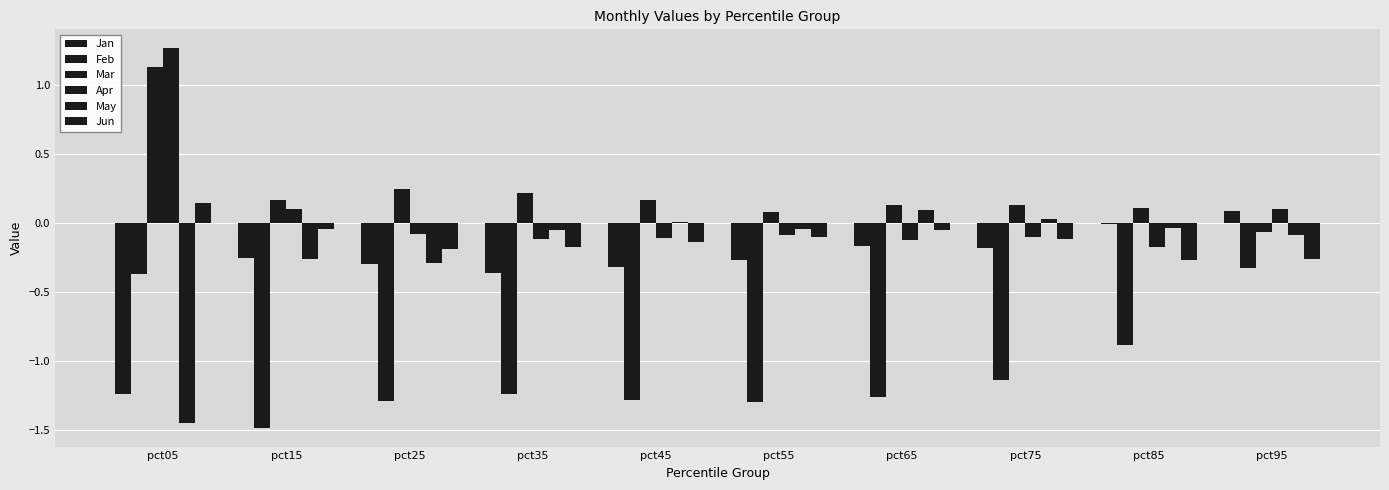

Does the chart contain stacked bars?

No